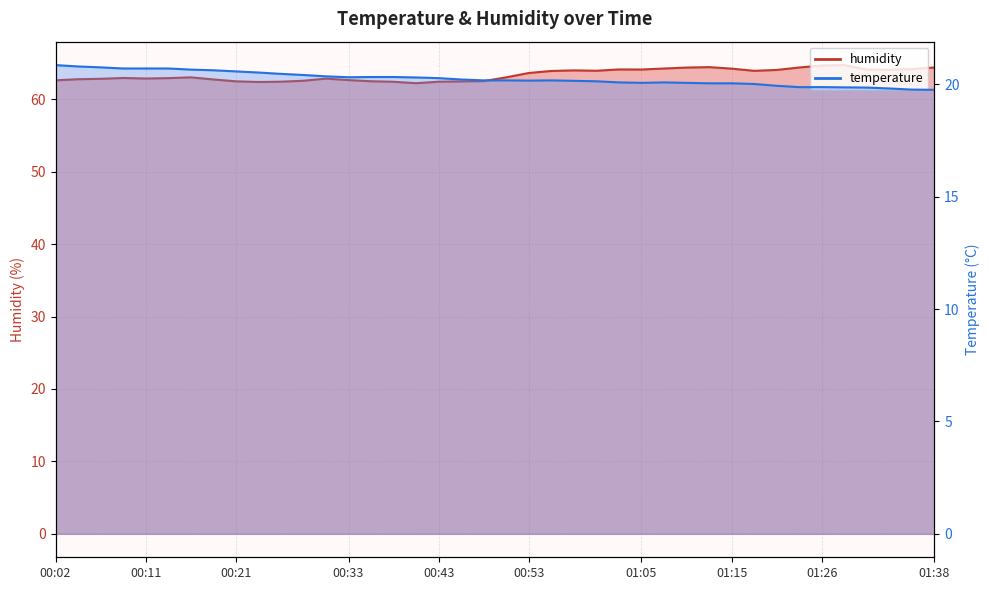

Which category has the highest value across all series?

01:28